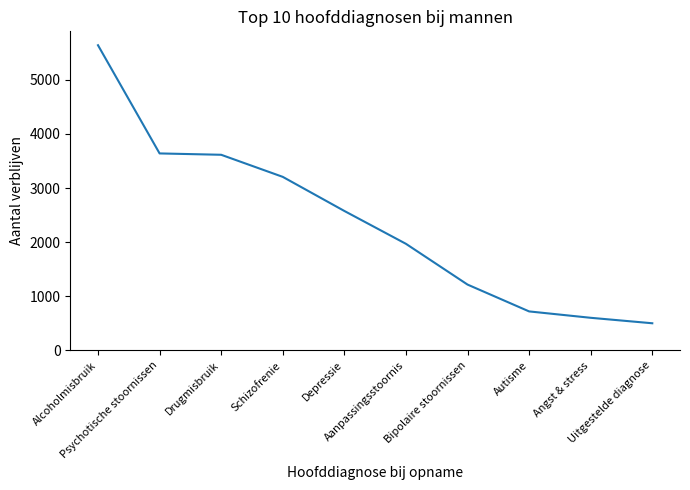

What is the approximate value at Schizofrenie?

3208